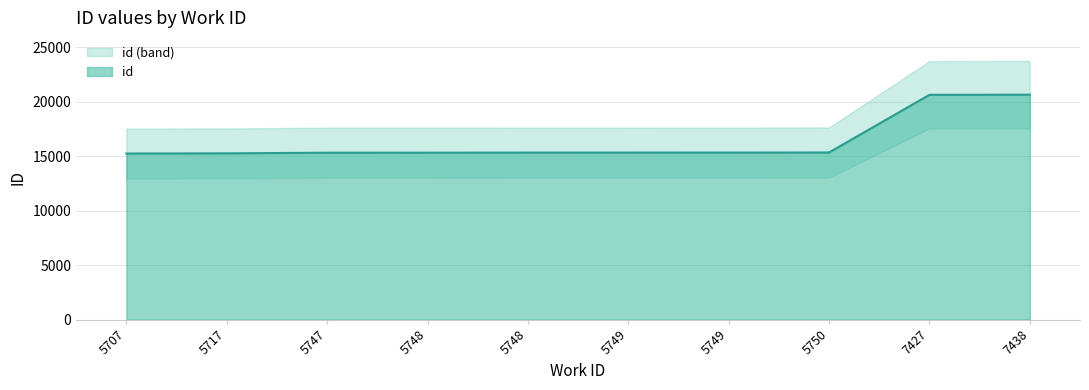

What is the maximum value shown in the chart?

20629